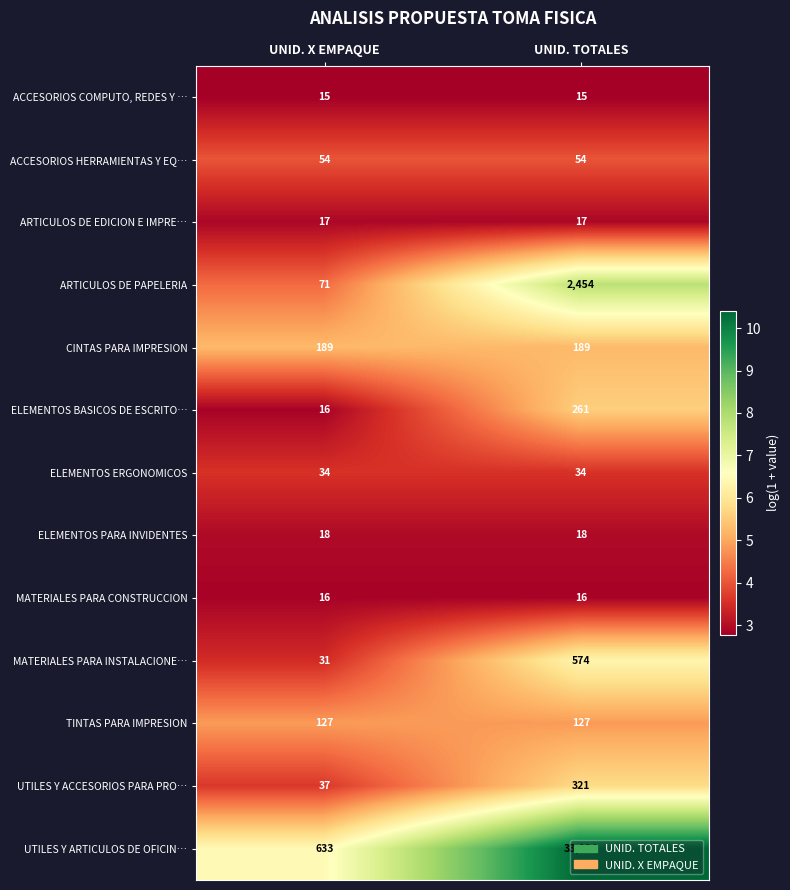

Is the value of CINTAS PARA IMPRESION at UNID. TOTALES greater than the value of ARTICULOS DE EDICION E IMPRE… at UNID. TOTALES?

Yes